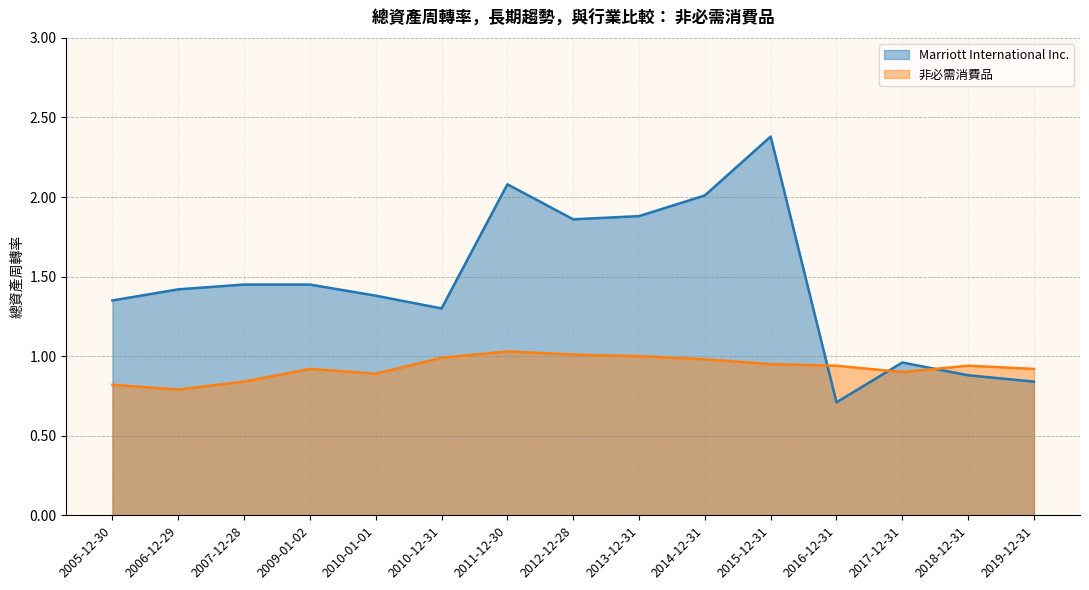

What is the sum of the 非必需消費品 values at 2017-12-31 and 2014-12-31?

1.9